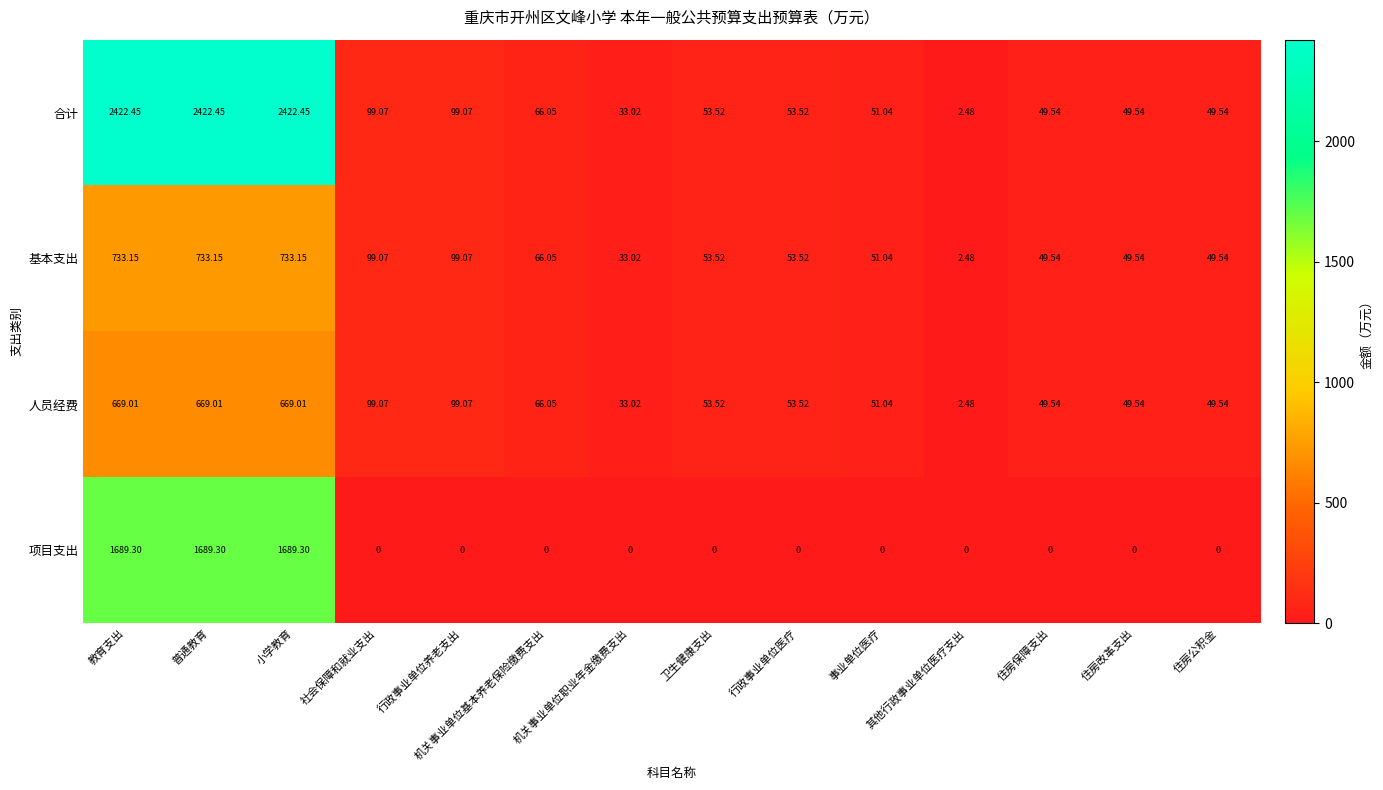

Is the value of 基本支出 at 机关事业单位基本养老保险缴费支出 greater than the value of 人员经费 at 普通教育?

No